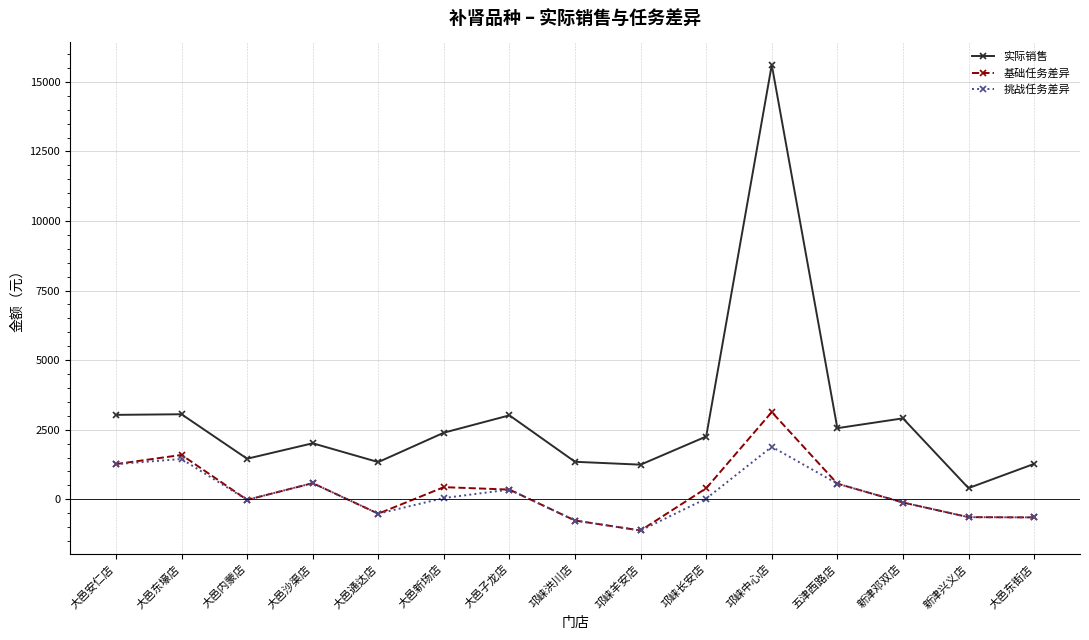

What are all the series names shown in the legend?

实际销售, 基础任务差异, 挑战任务差异